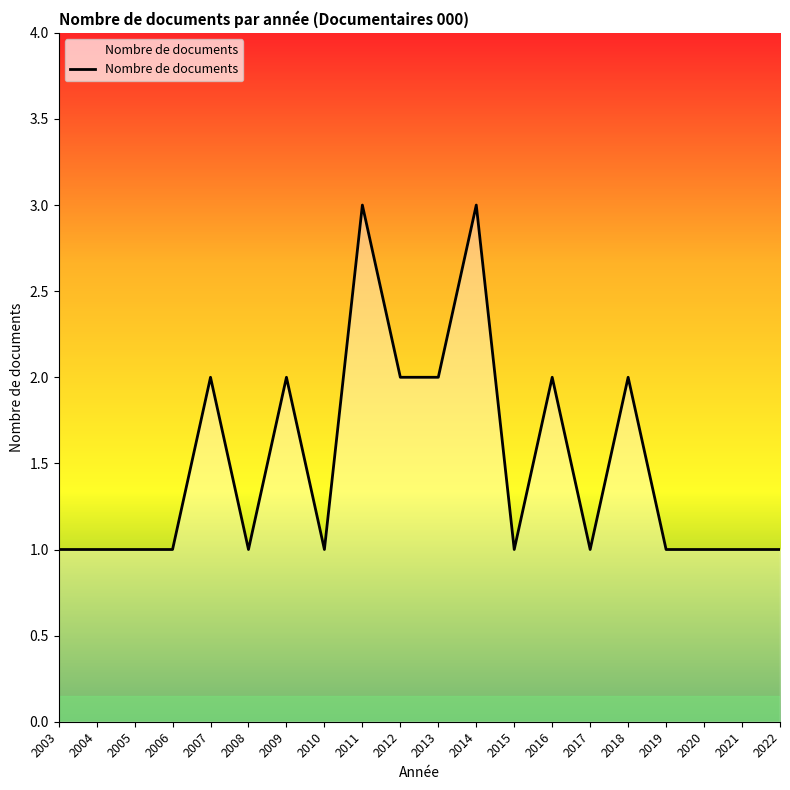

Does the chart have visible grid lines?

No